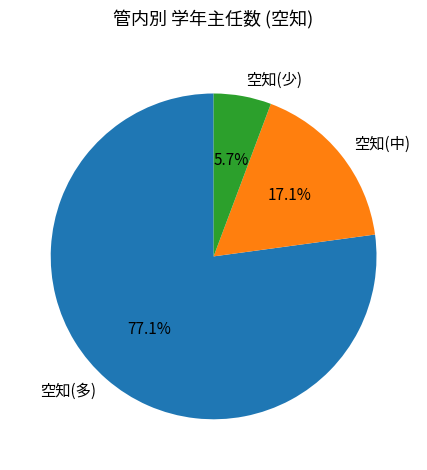

Rank the categories by value from highest to lowest.

空知(多), 空知(中), 空知(少)